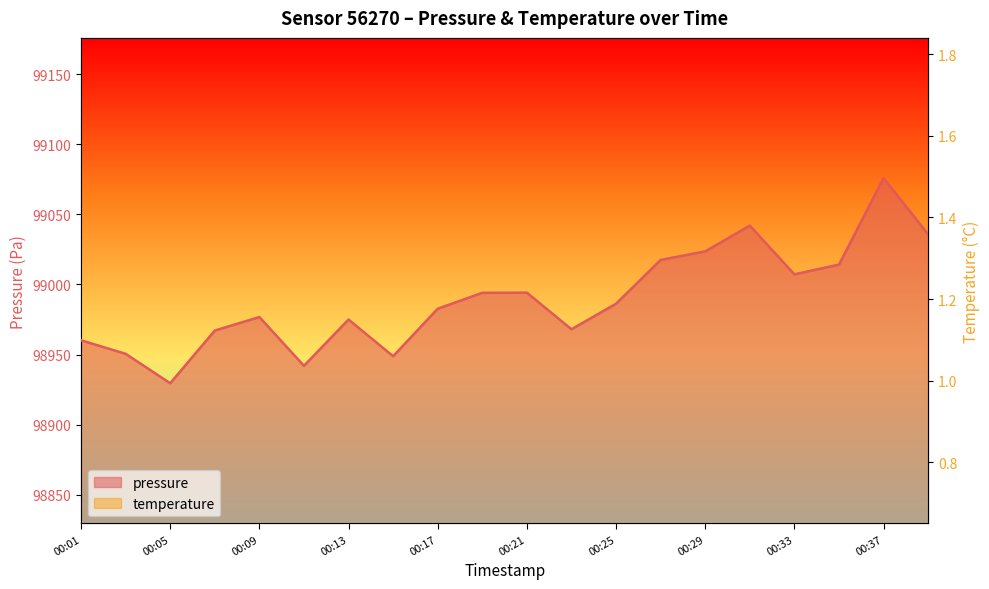

What is the difference between the highest and lowest values at 00:19?

98992.6